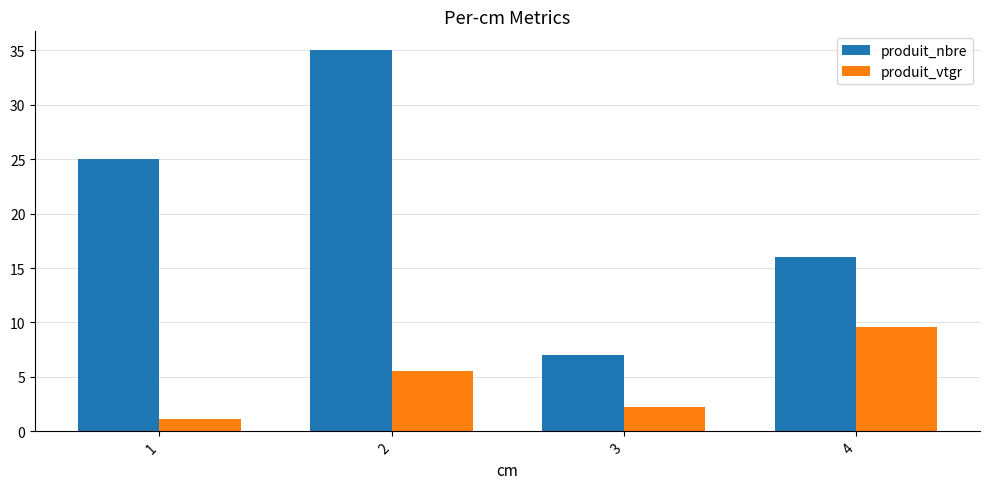

The produit_nbre series shows 58.4 at 2. True or false?

False